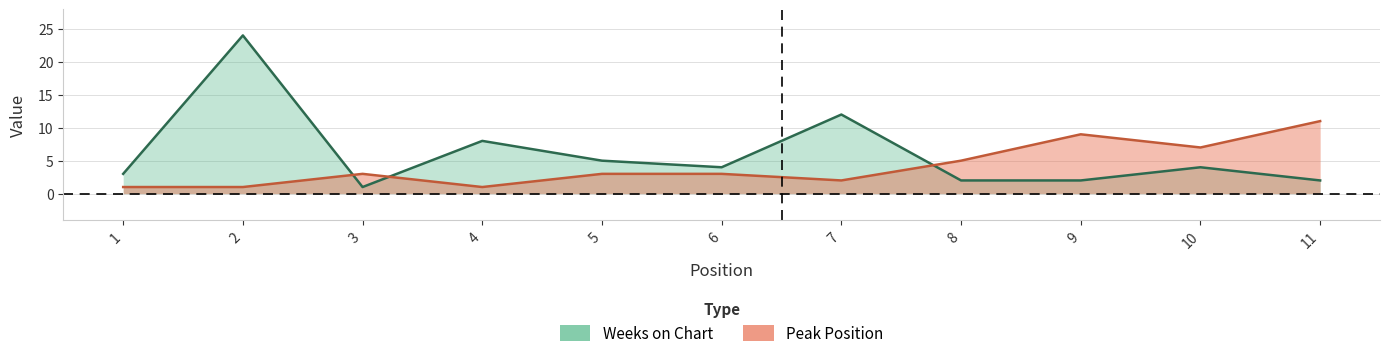

At which label is Weeks on Chart closest to 12?

7